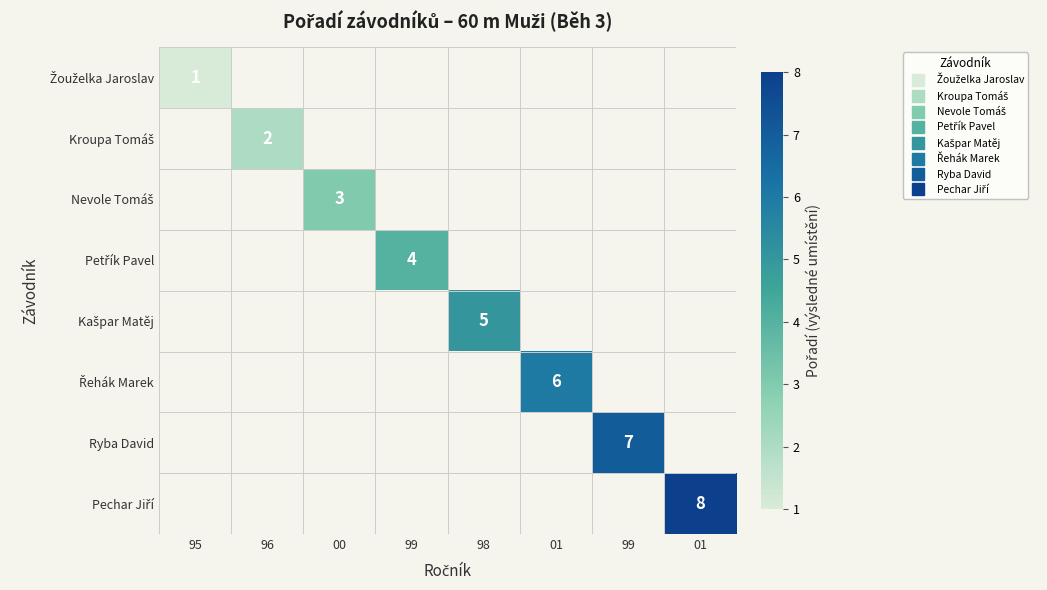

Which series has the largest range (max minus min)?

Žouželka Jaroslav